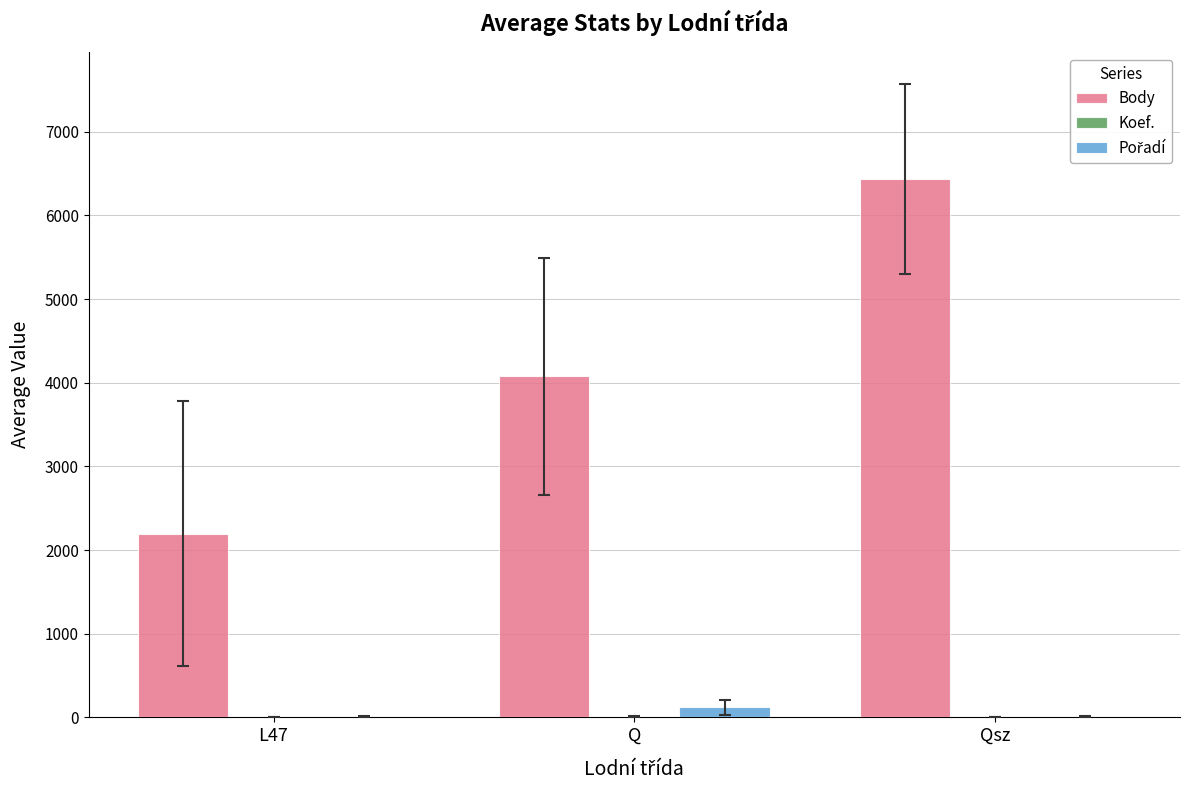

Which series changed the most between L47 and Q?

Body